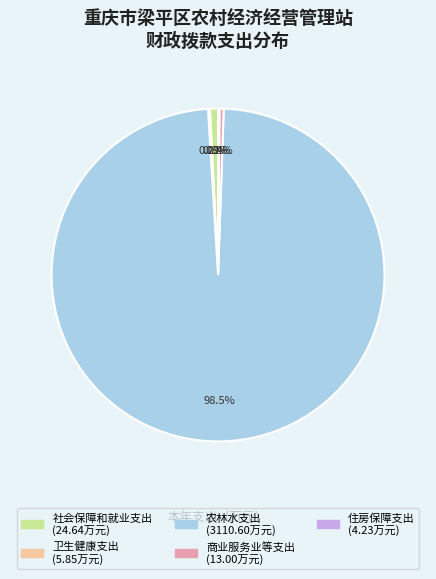

Approximately how many times larger is the value at 社会保障和就业支出 compared to 商业服务业等支出?

1.9